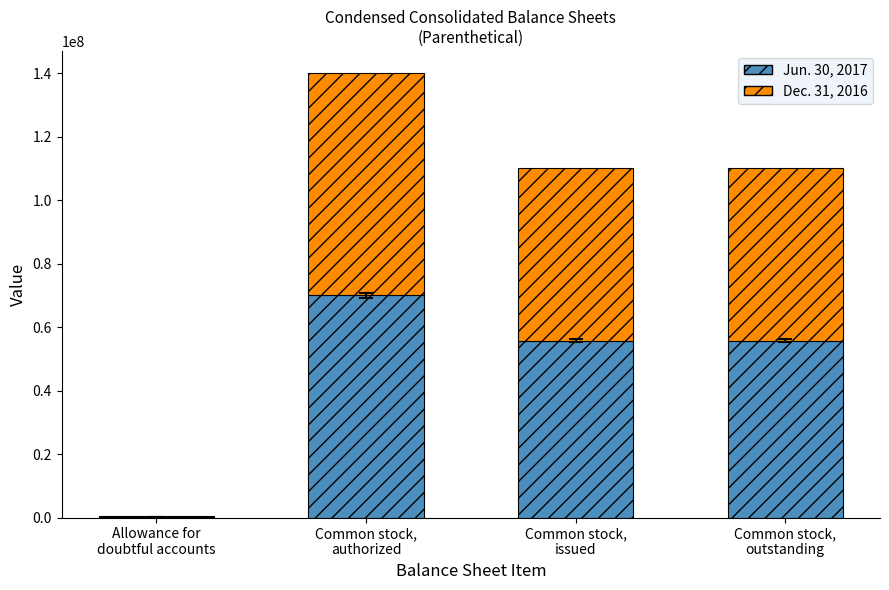

What are all the series names shown in the legend?

Jun. 30, 2017, Dec. 31, 2016